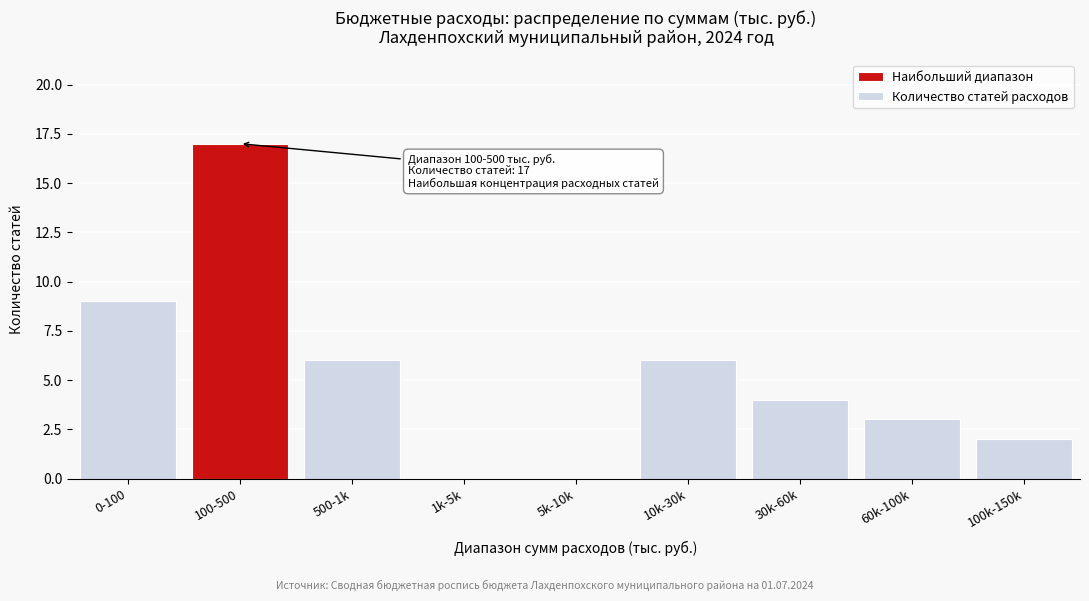

Reading right to left, what are all the values shown in this chart?

100k-150k=2	60k-100k=3	30k-60k=4	10k-30k=6	5k-10k=0	1k-5k=0	500-1k=6	100-500=17	0-100=9